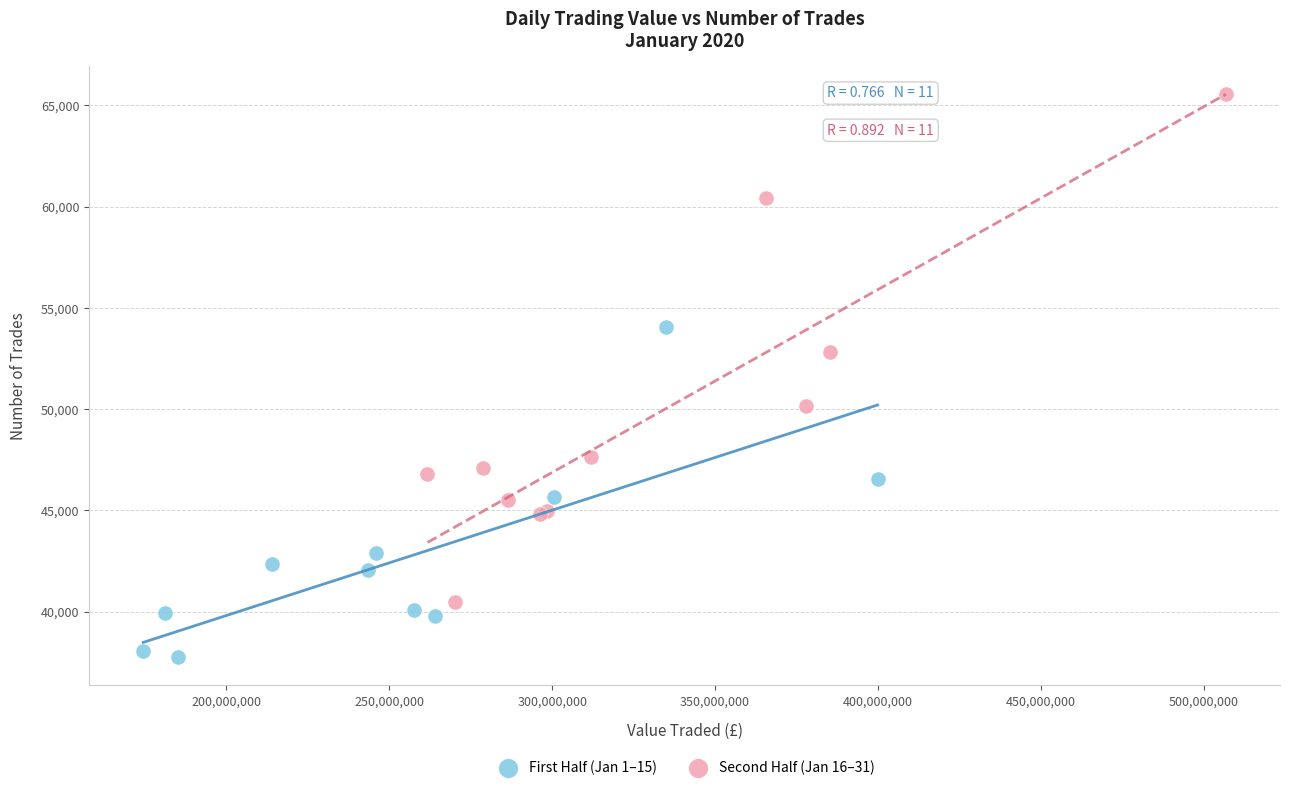

Which series has the widest spread of Y values?

Second Half (Jan 16–31)